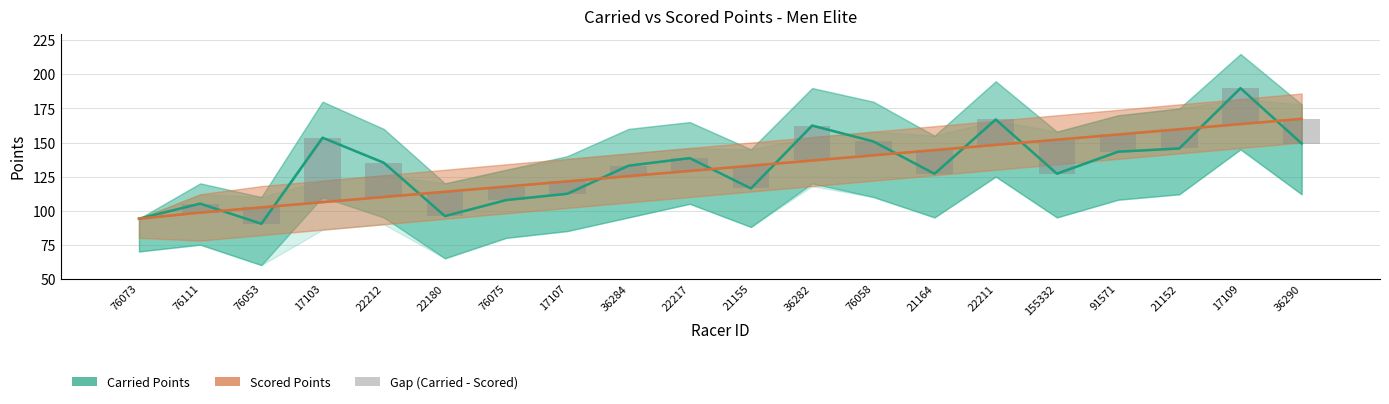

Reading right to left, extract all data points from this chart.

Carried Points: 36290=149.3	17109=189.9	21152=145.7	91571=143.3	155332=127.1	22211=166.9	21164=127.0	76058=150.8	36282=162.5	21155=116.3	22217=138.6	36284=133.0	17107=112.4	76075=107.8	22180=96.0	22212=135.2	17103=153.6	76053=90.3	76111=105.1	76073=94.1
Scored Points: 36290=167.4	17109=163.6	21152=159.8	91571=155.9	155332=152.1	22211=148.3	21164=144.5	76058=140.6	36282=136.8	21155=133.0	22217=129.2	36284=125.3	17107=121.5	76075=117.7	22180=113.9	22212=110.1	17103=106.2	76053=102.4	76111=98.6	76073=94.1
Gap (Carried - Scored): 36290=18.1	17109=26.3	21152=14.1	91571=12.7	155332=25.0	22211=18.6	21164=17.4	76058=10.2	36282=25.7	21155=16.7	22217=9.4	36284=7.7	17107=9.1	76075=9.9	22180=17.9	22212=25.1	17103=47.3	76053=12.1	76111=6.6	76073=0.0